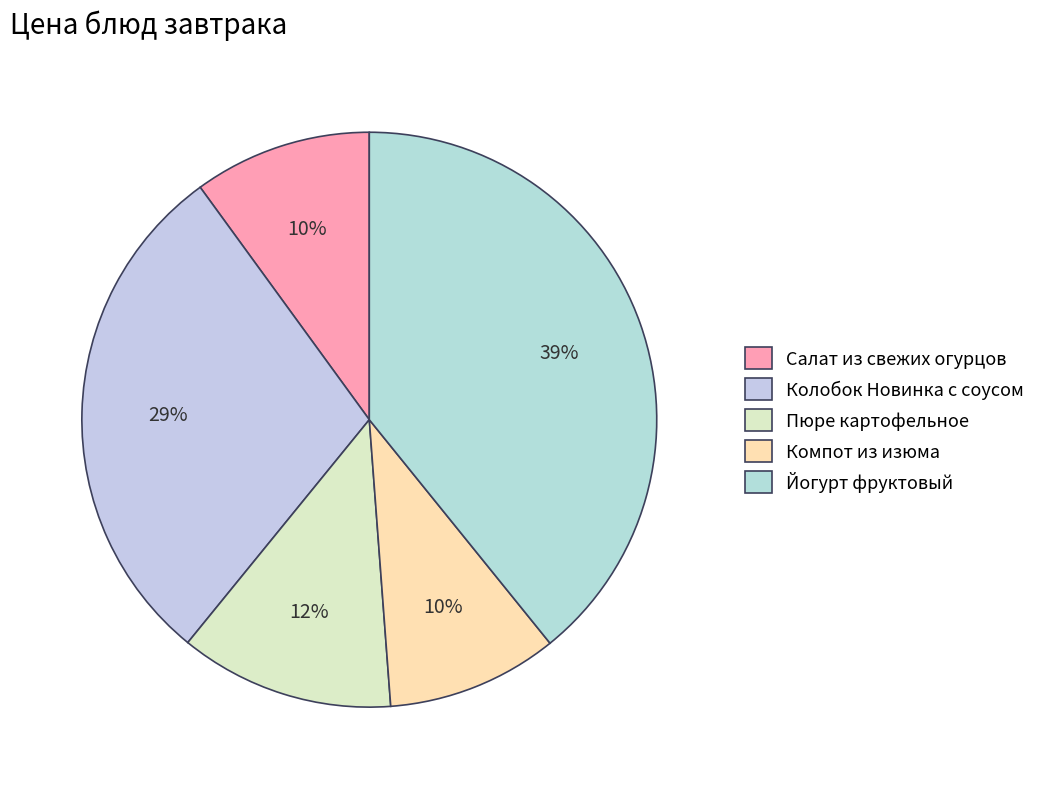

What percentage is the Колобок Новинка с соусом slice, to the nearest percent?

29%